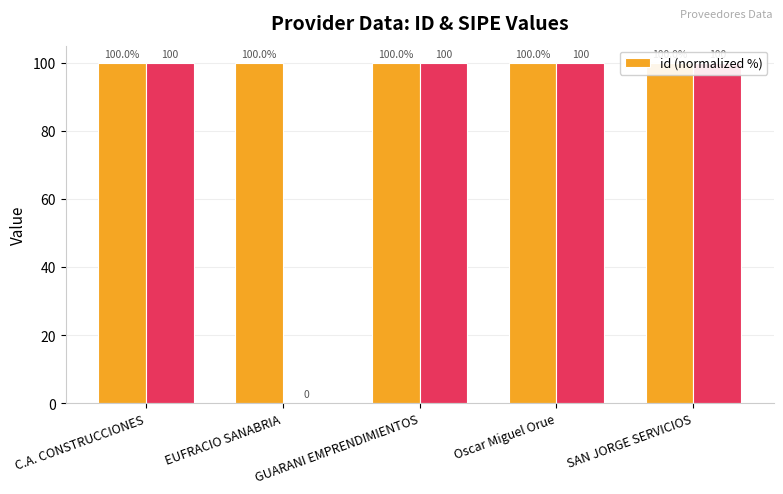

What value does the id (normalized %) series have at Oscar Miguel Orue?

100.0